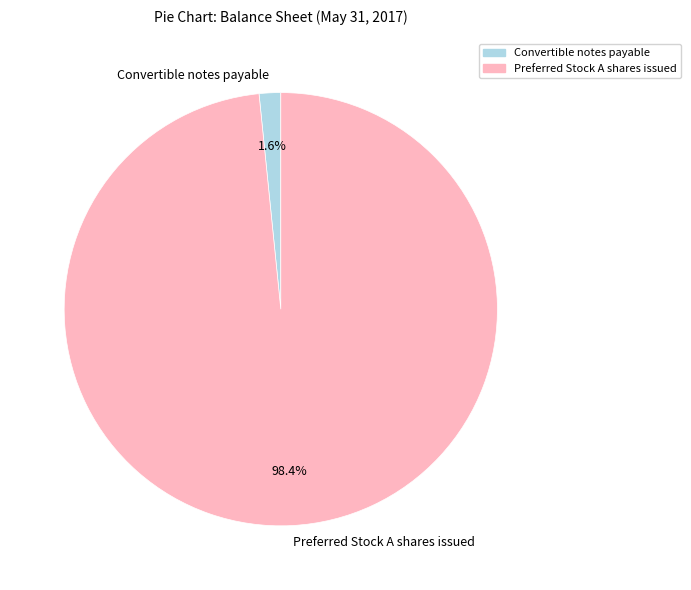

How many segments does this pie chart have?

2